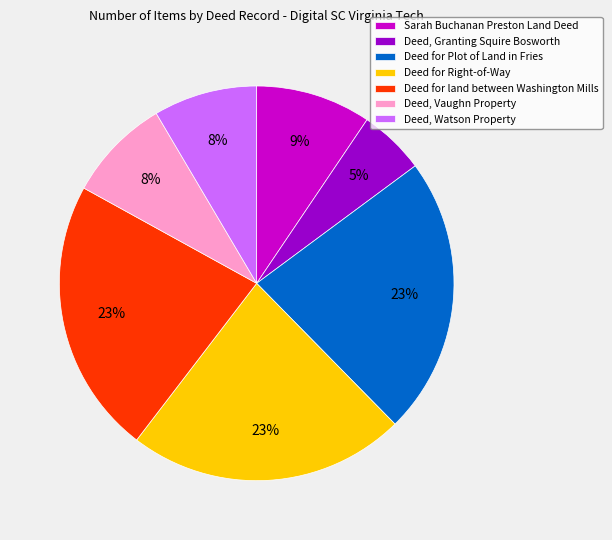

Count the number of slices in the pie.

7